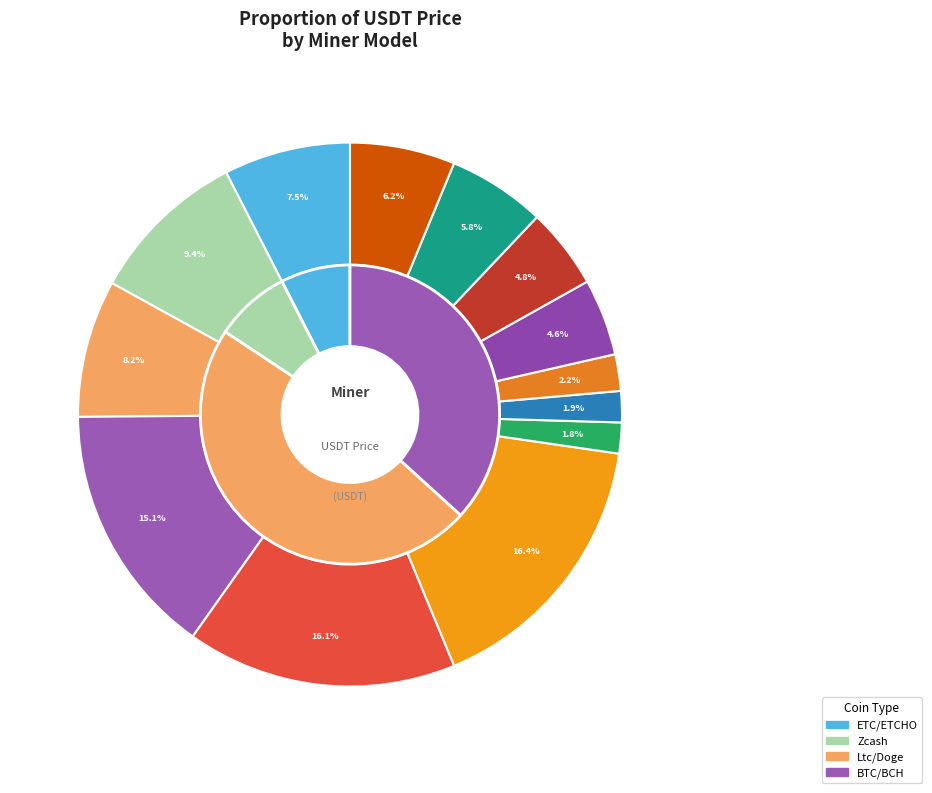

Count the number of slices in the pie.

13